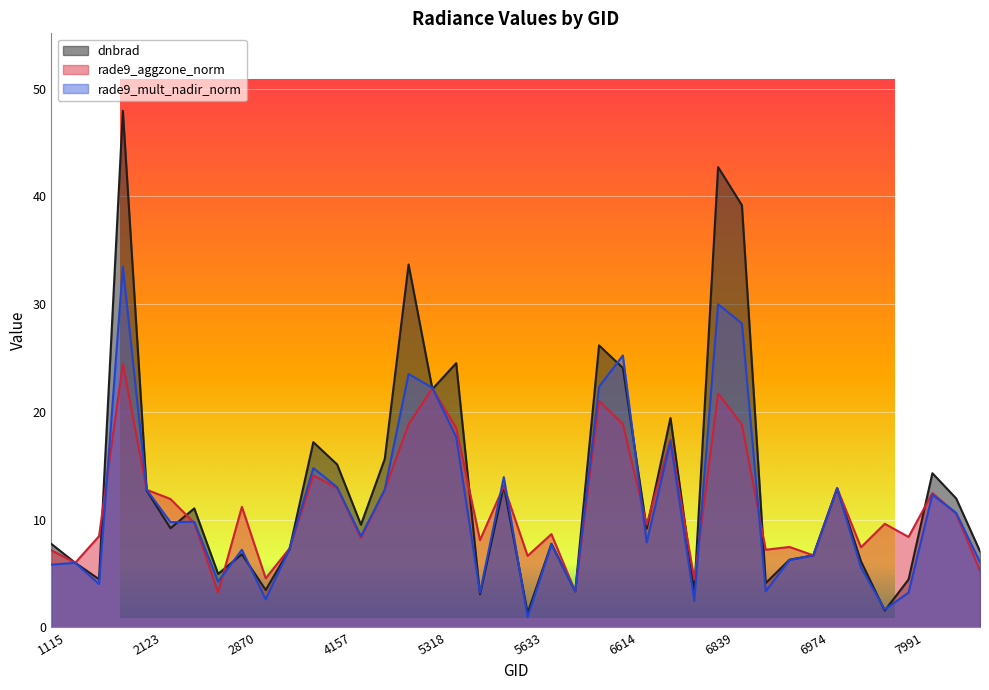

Which series has the largest range (max minus min)?

dnbrad